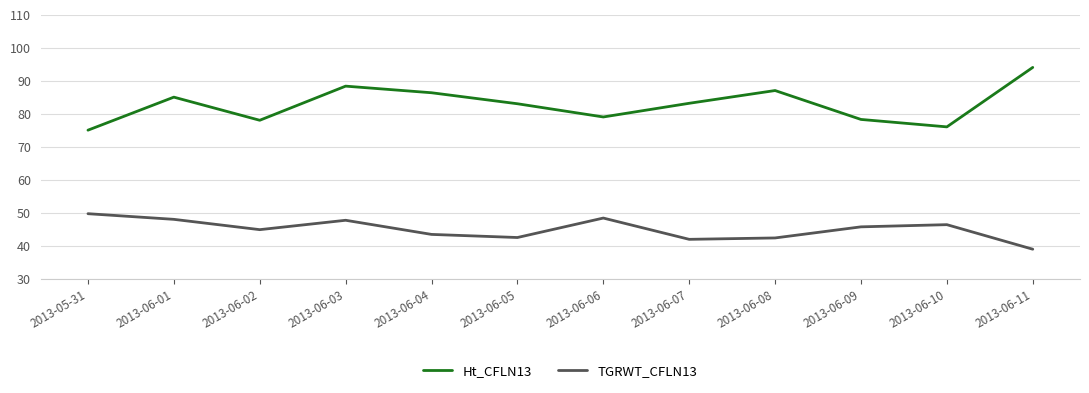

What value does the Ht_CFLN13 series have at 2013-06-11?

94.0